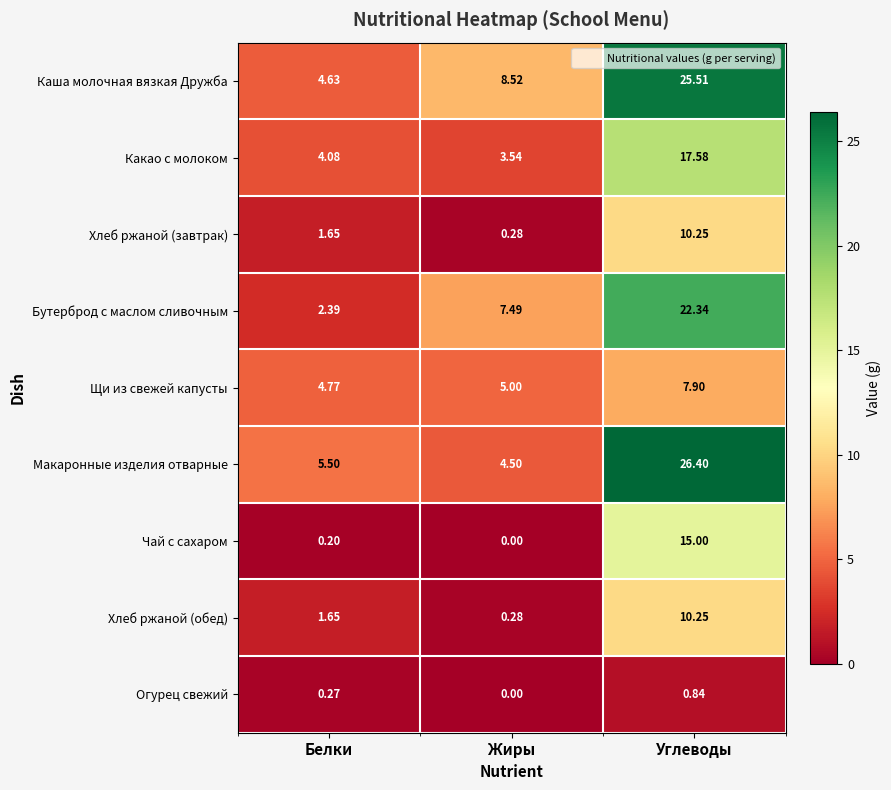

At which category does the chart reach its minimum across all series?

Жиры